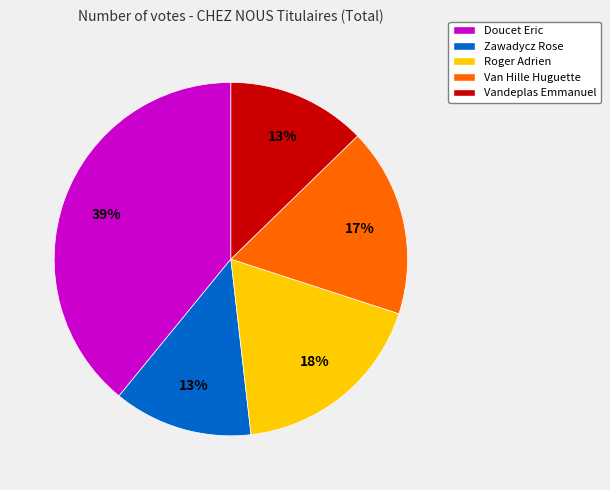

Does any single category account for the majority?

No